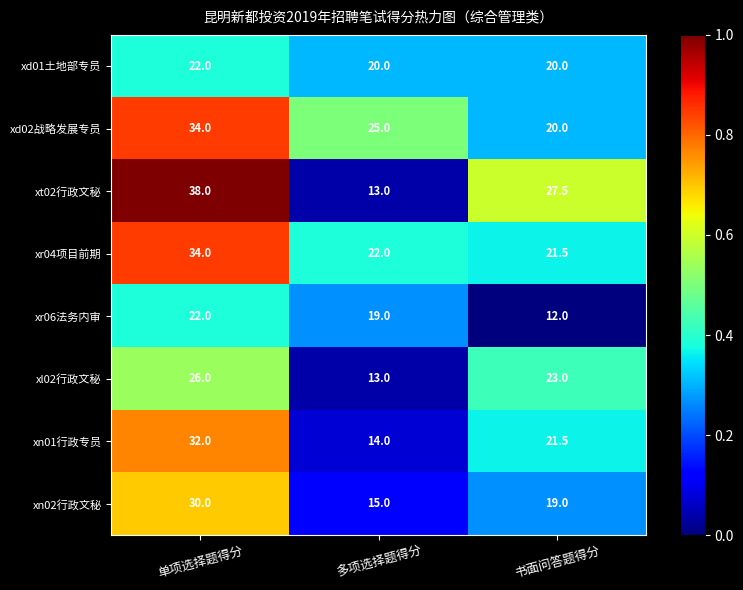

At which category is the sum across all series the highest?

单项选择题得分